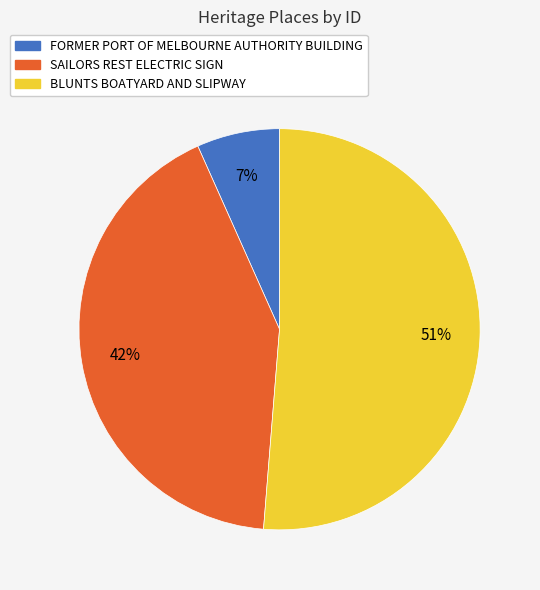

To the nearest percent, what is the combined percentage of FORMER PORT OF MELBOURNE AUTHORITY BUILDING and SAILORS REST ELECTRIC SIGN?

49%